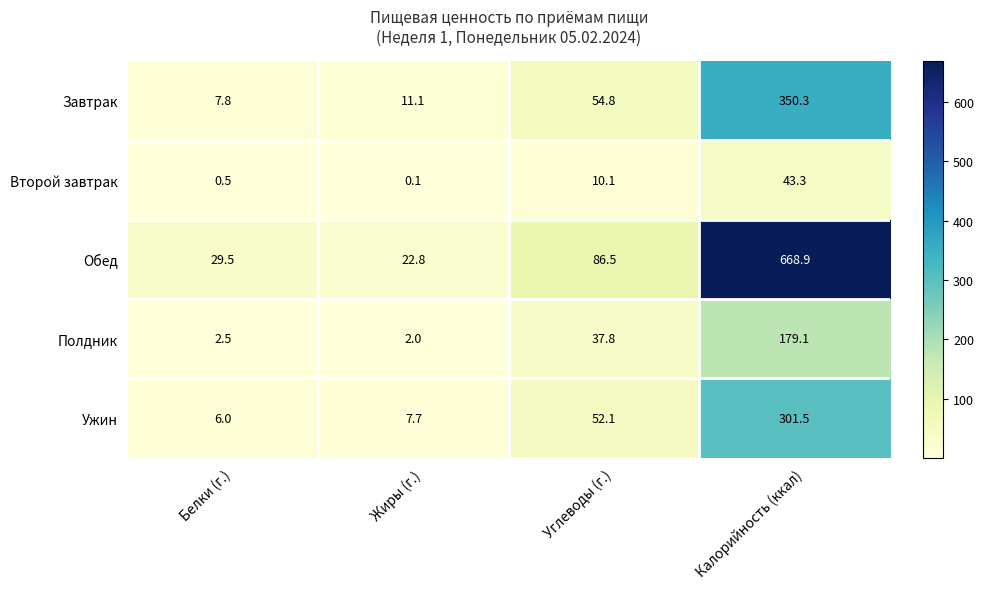

What is the difference between the highest and lowest values at Углеводы (г.)?

76.4